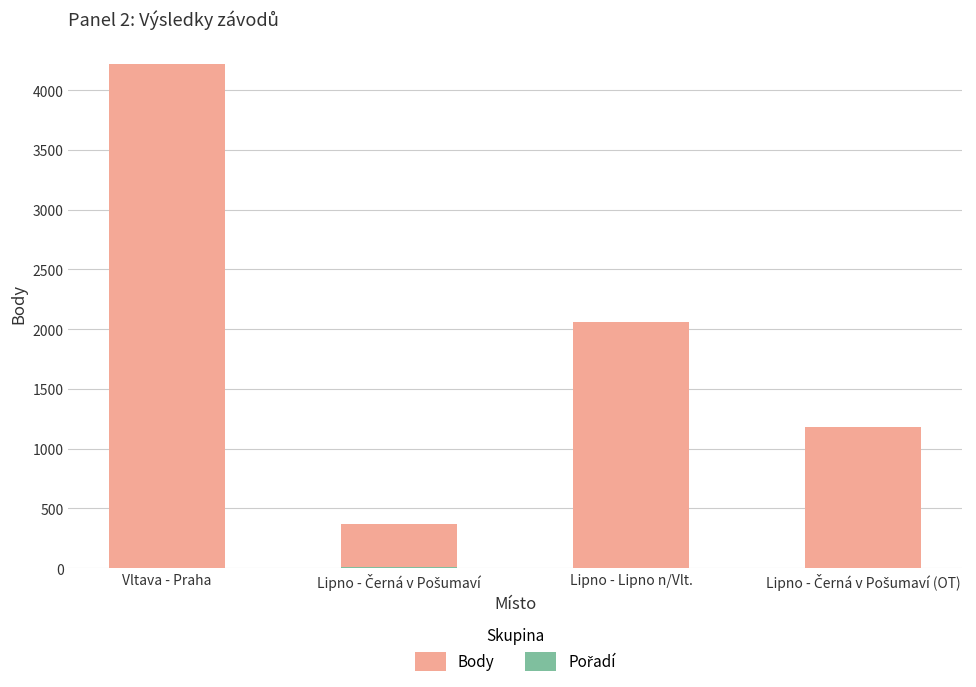

How many data points in Body are above 2064?

1